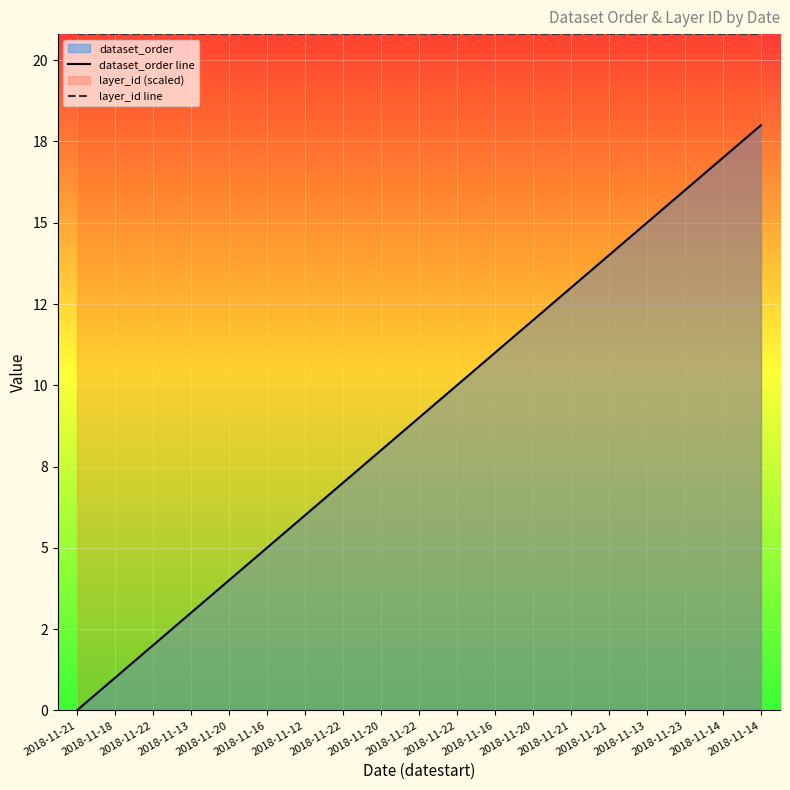

Does the chart display data point markers on the line(s)?

No